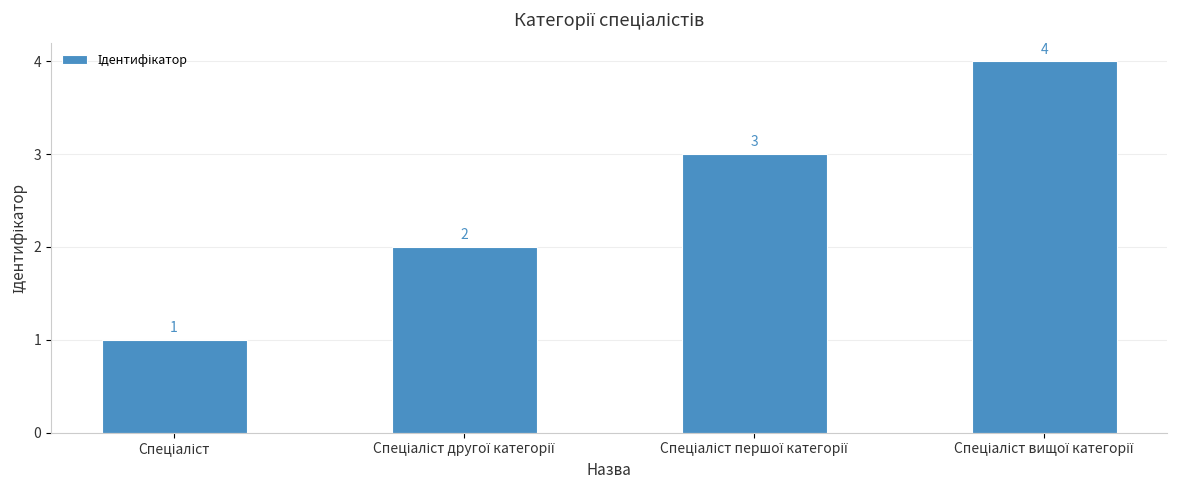

Count the values in the range 2 to 4.

3